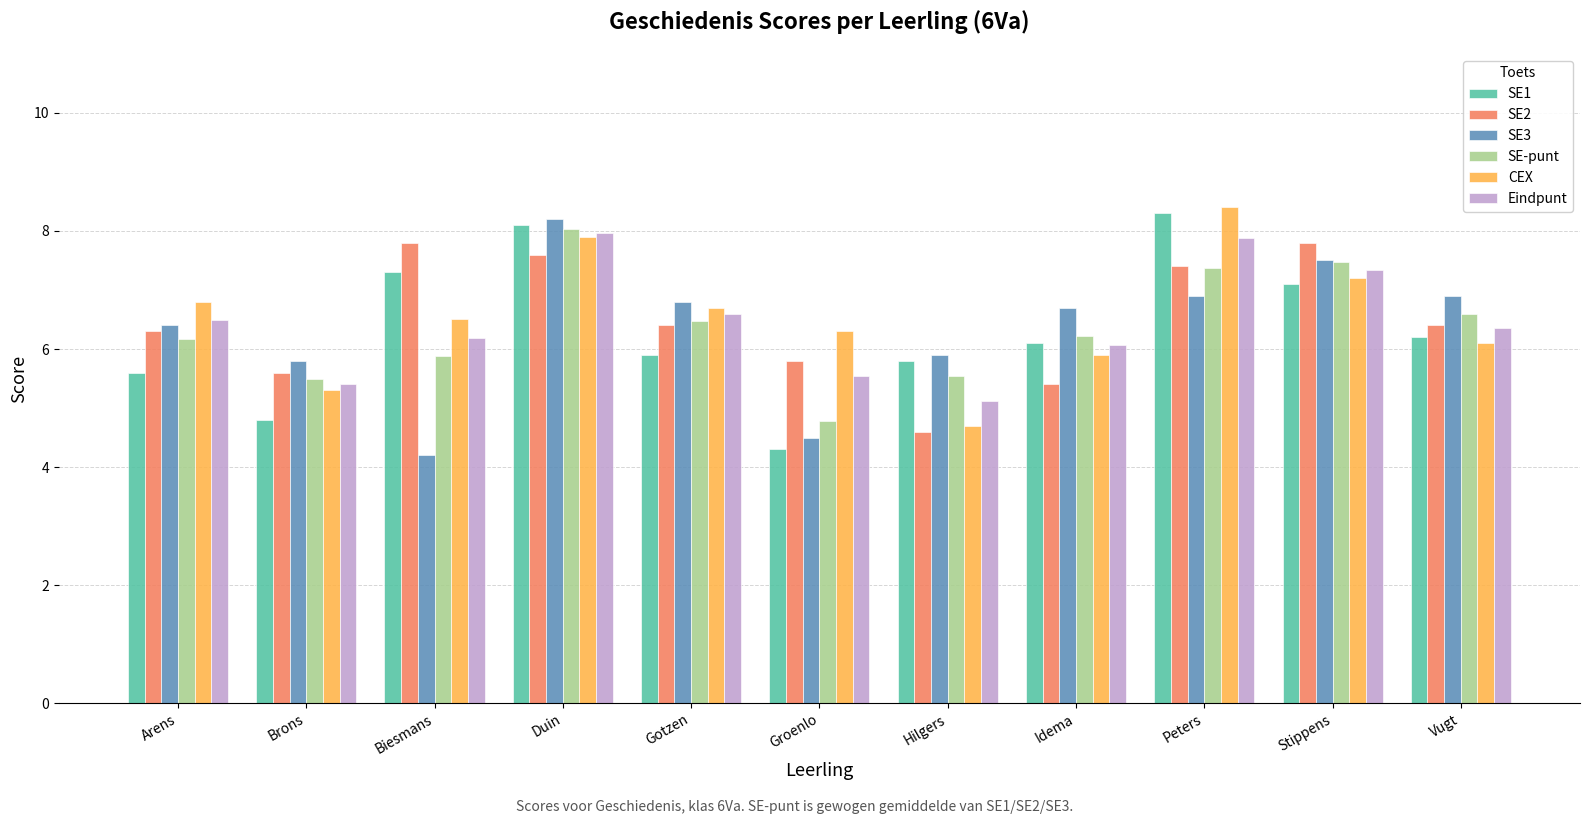

Is it true that SE1 equals 9.0 at Arens?

False